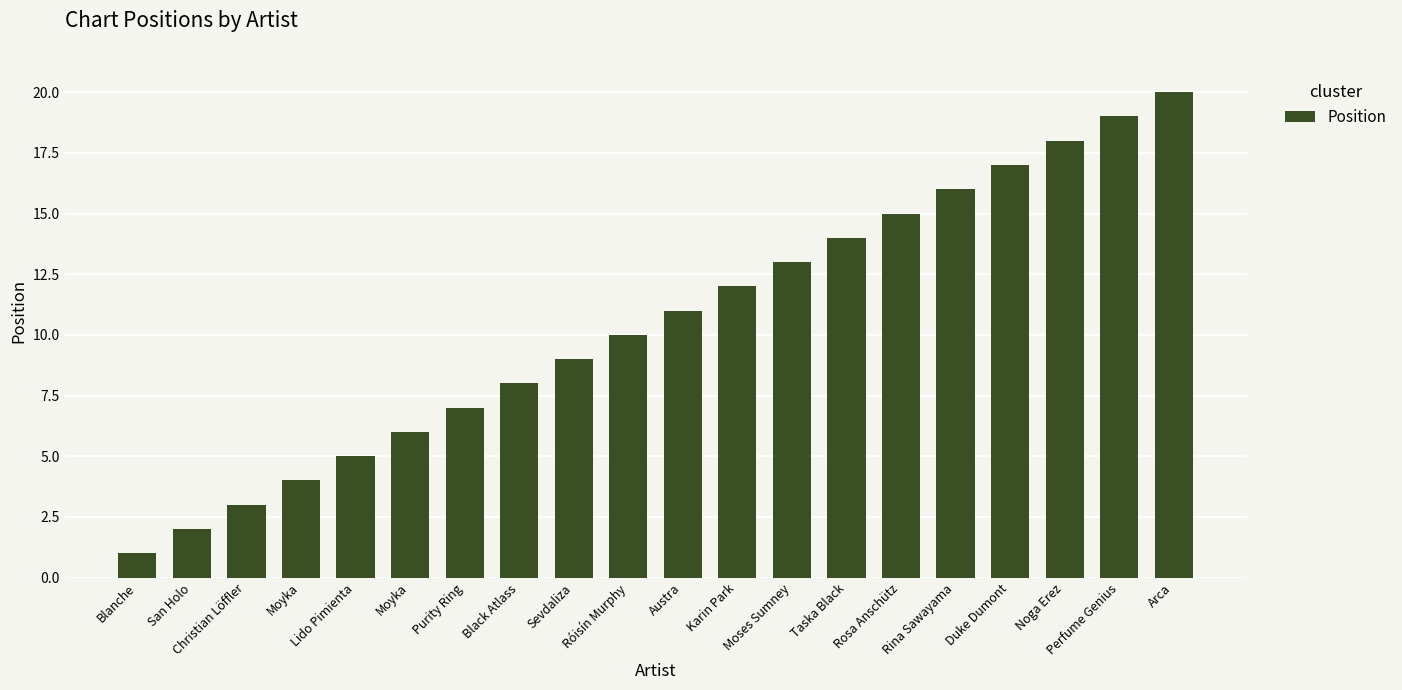

What is the change in value from Taska Black to Duke Dumont?

+3